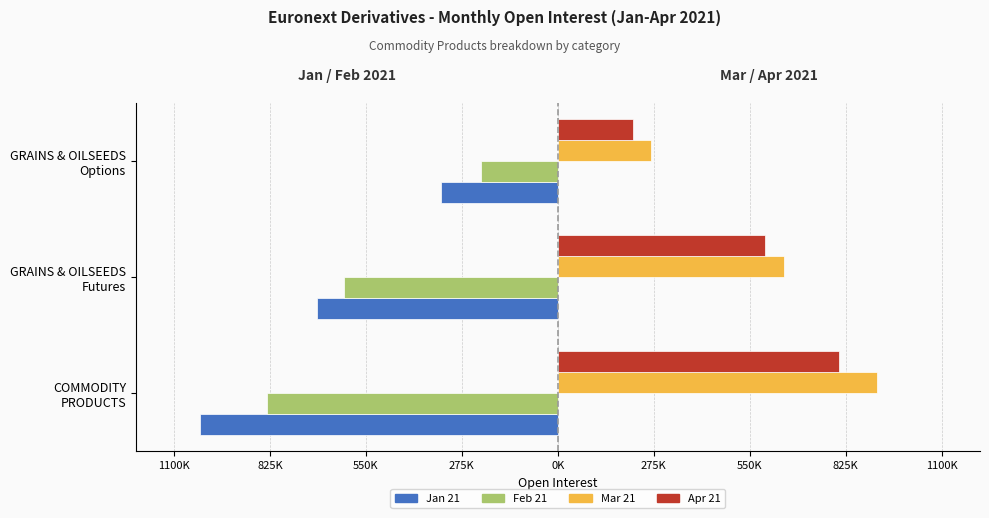

Reading left to right, what are all the values shown in this chart?

Jan 21: -1024623	-689445	-335178
Feb 21: -834590	-614390	-220200
Mar 21: 915683	648445	267238
Apr 21: 806986	592311	214675